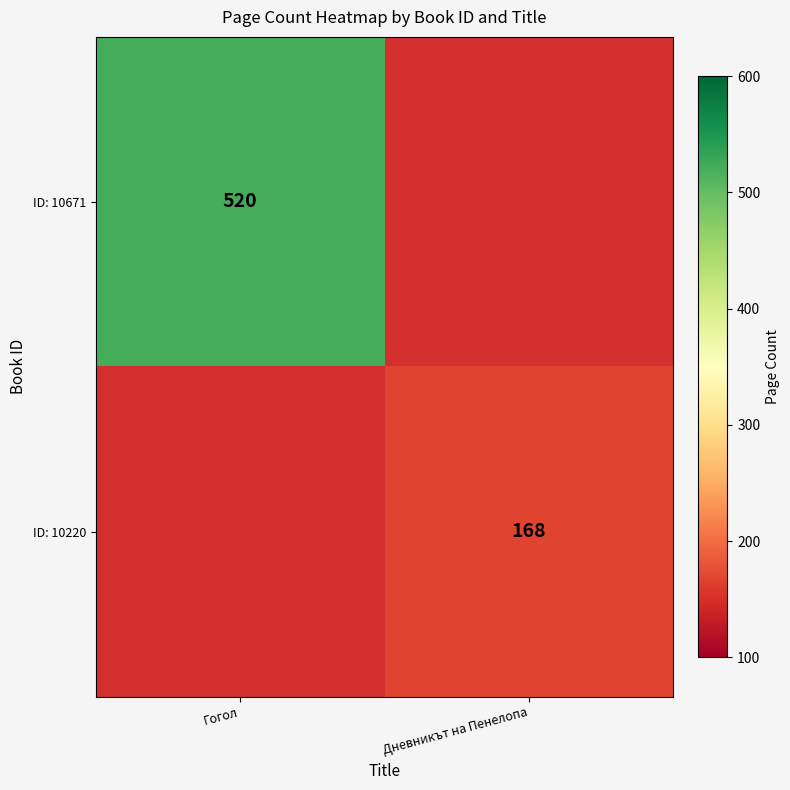

True or false: ID: 10220 has a value of 269 at Дневникът на Пенелопа.

False